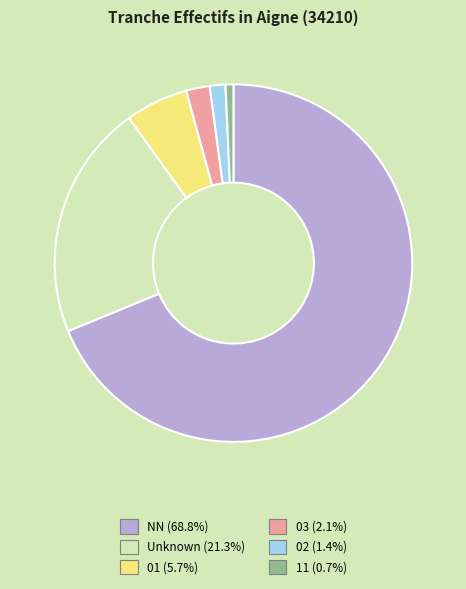

How many slices are in this pie chart?

6